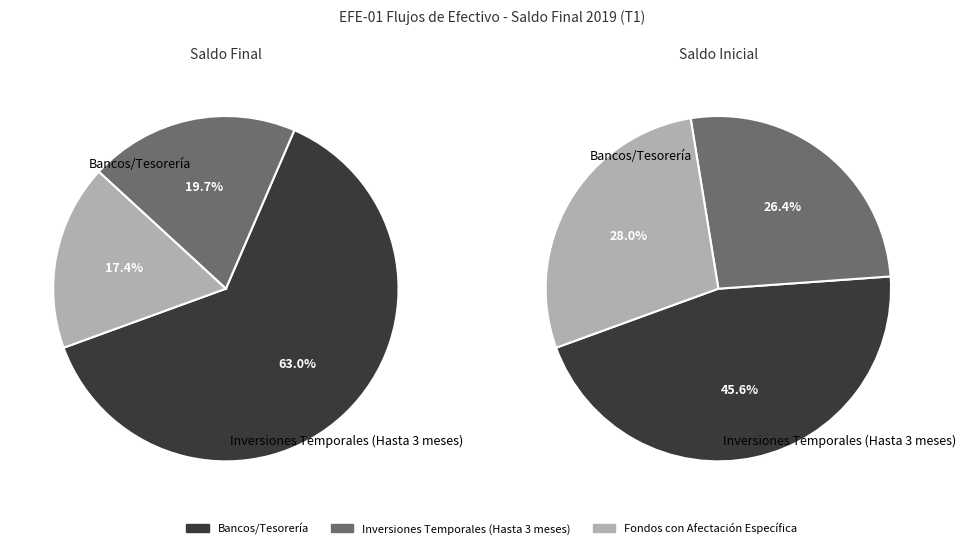

What percentage is the Bancos/Tesorería slice, to the nearest percent?

63%